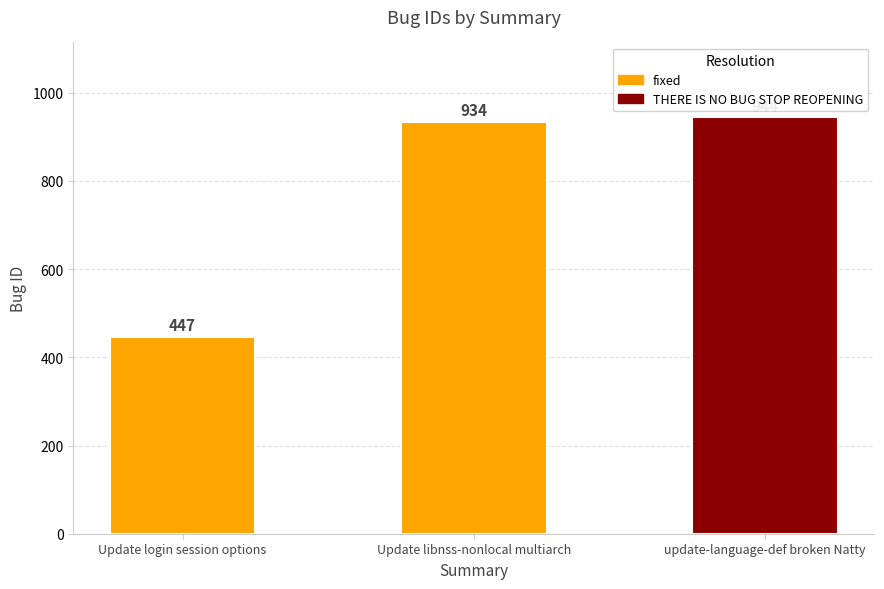

What is the sum of all values?

2325